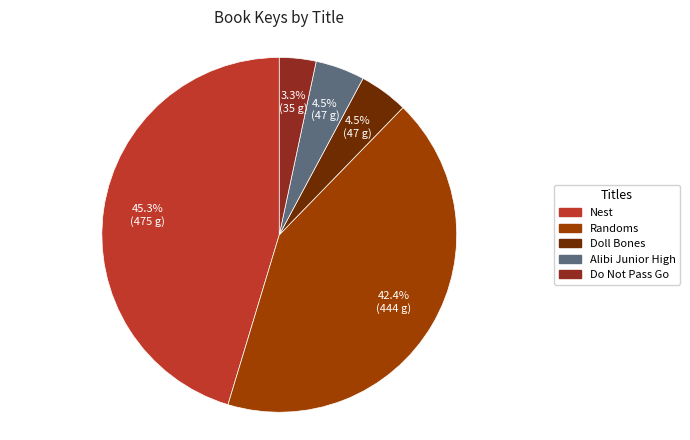

Is there a majority slice in this chart?

No